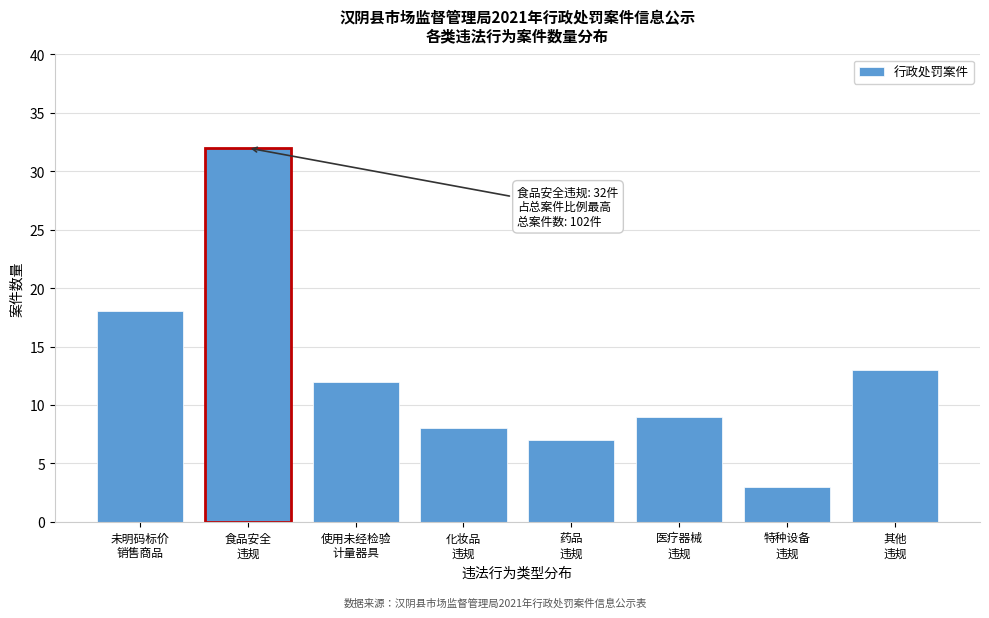

Reading right to left, transcribe all the data shown in this chart.

13	3	9	7	8	12	32	18